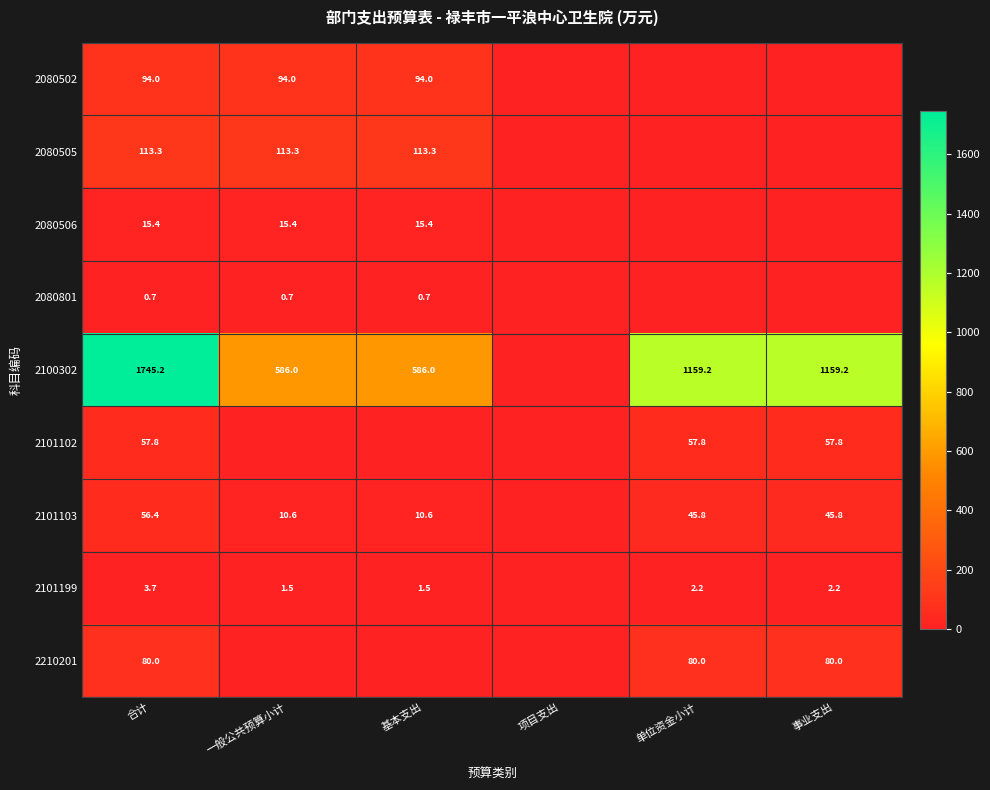

Which label corresponds to the largest value in the chart?

合计